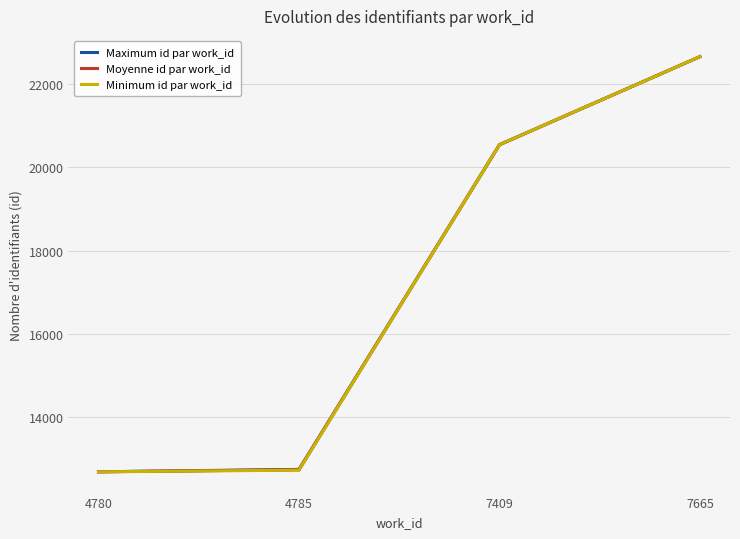

How many series are shown in this chart?

3